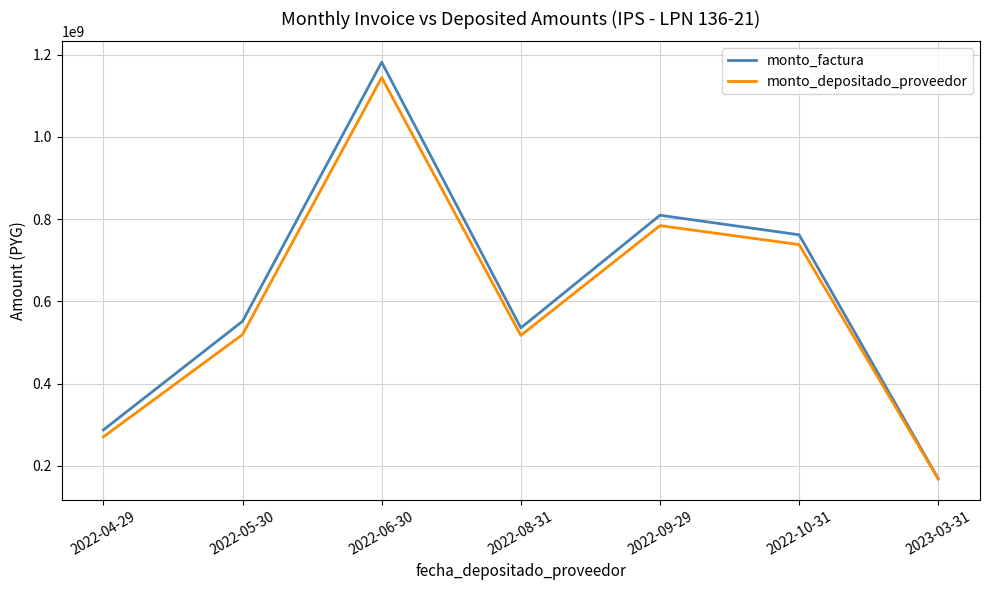

Rank the categories by monto_factura value from lowest to highest.

2023-03-31, 2022-04-29, 2022-08-31, 2022-05-30, 2022-10-31, 2022-09-29, 2022-06-30